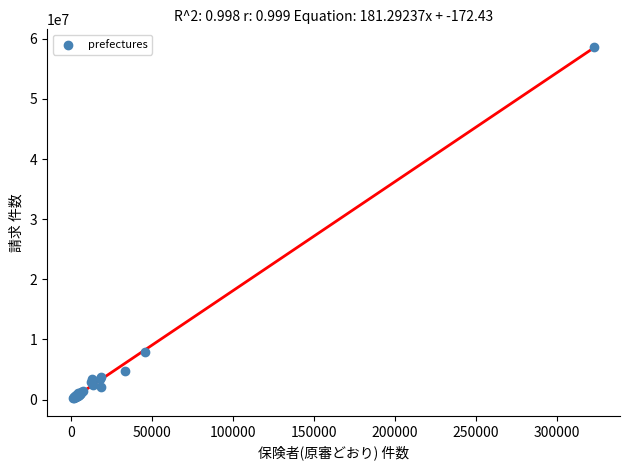

What Y value in the scatter plot is closest to 29475072?

7969152